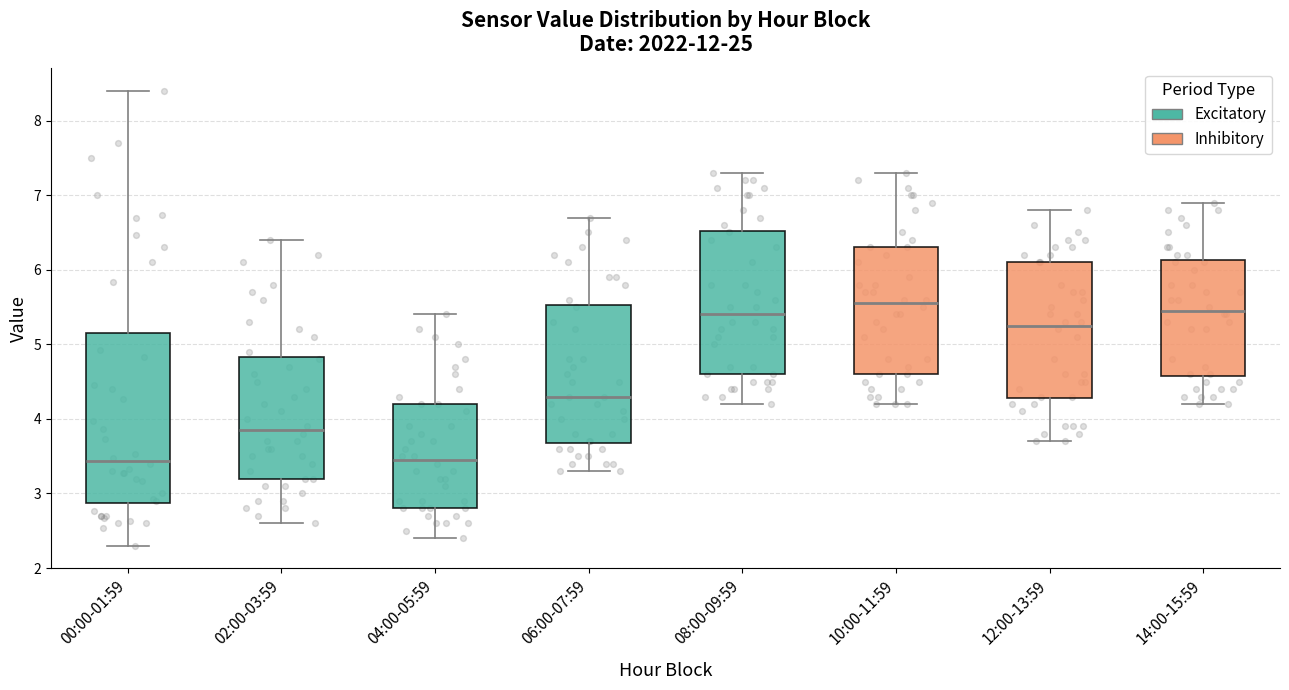

Which box is the tallest, from its lower edge to its upper edge?

00:00-01:59